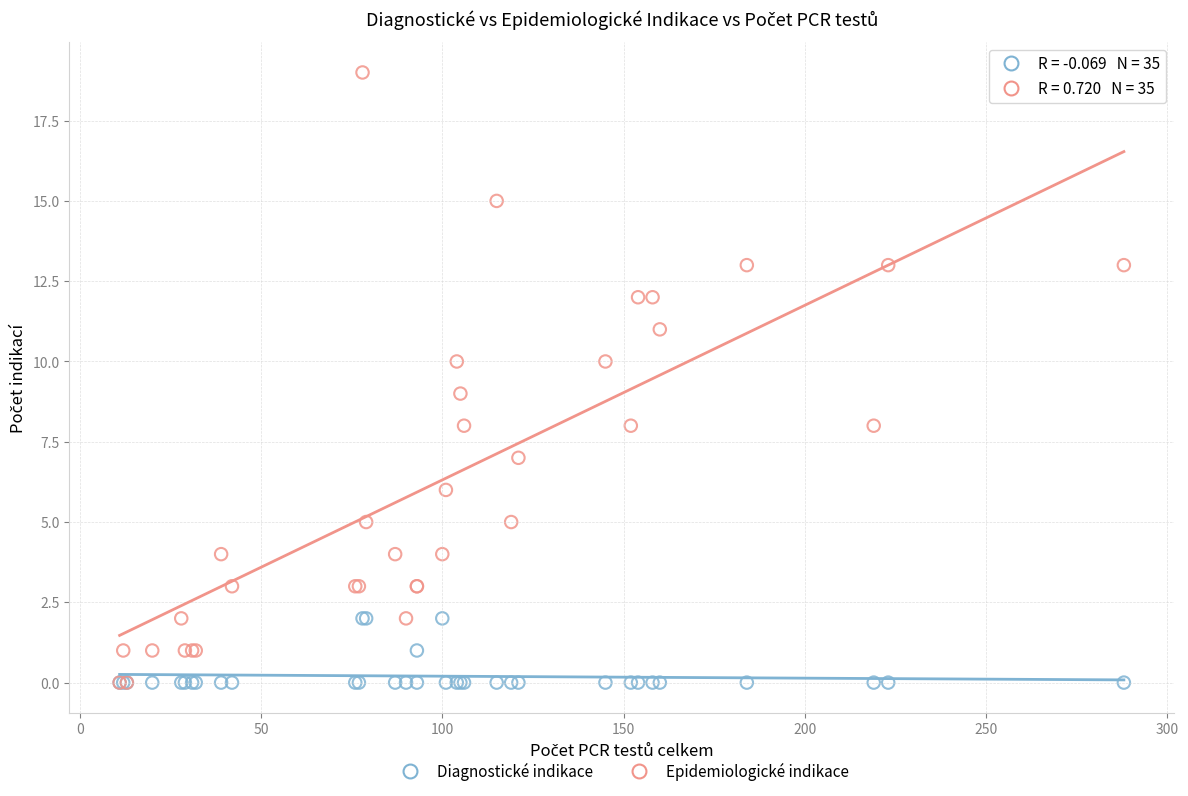

What are all the series names shown in the legend?

Diagnostické indikace, Epidemiologické indikace